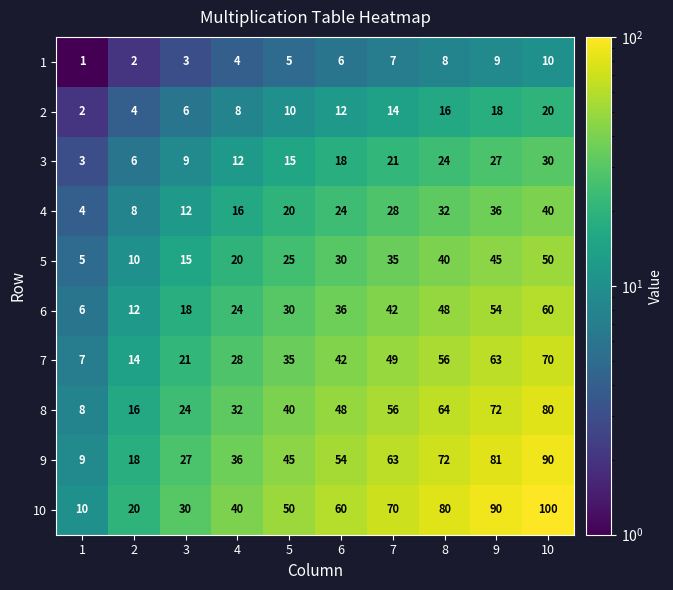

Which series has the widest spread of values?

10